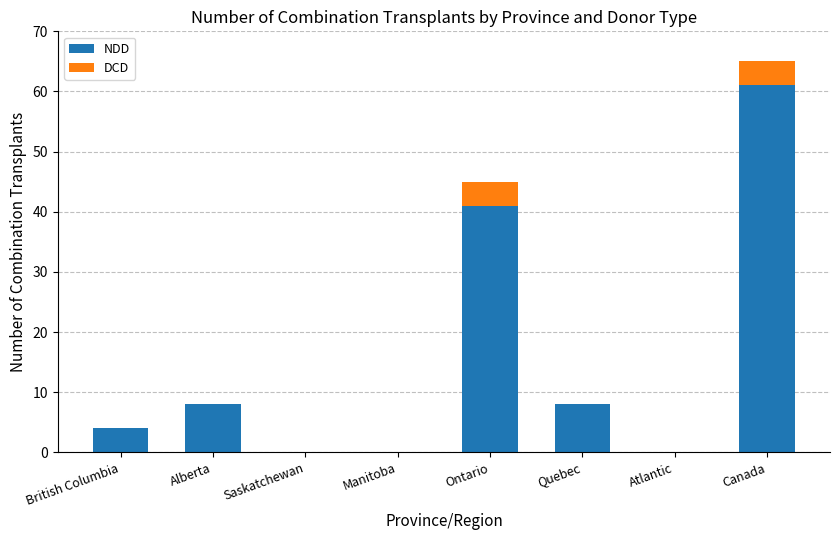

Which category has the highest value in the NDD series?

Canada